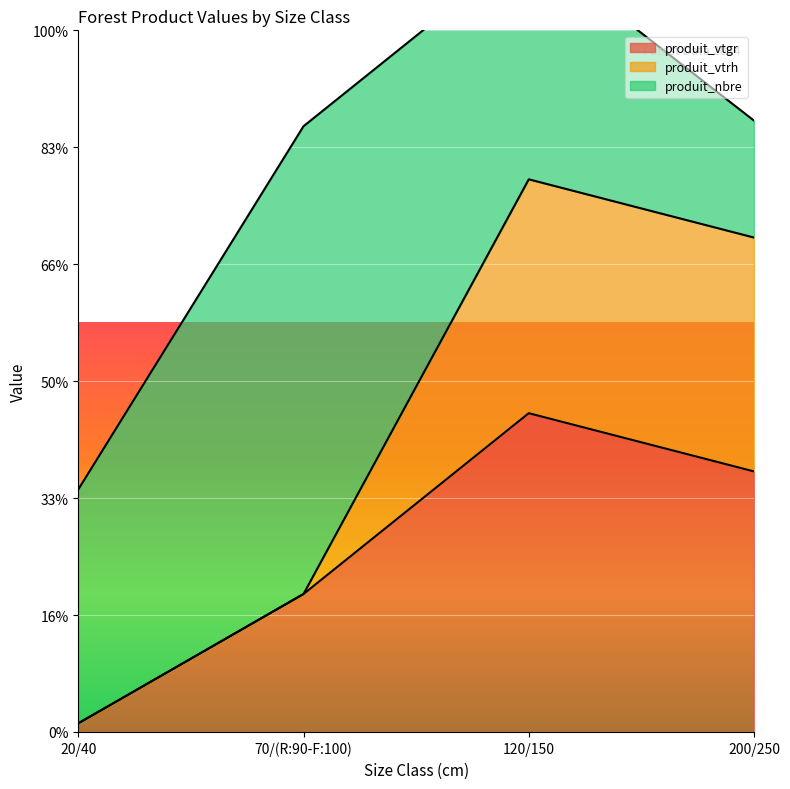

Which category has the lowest value in the produit_vtgr series?

20/40